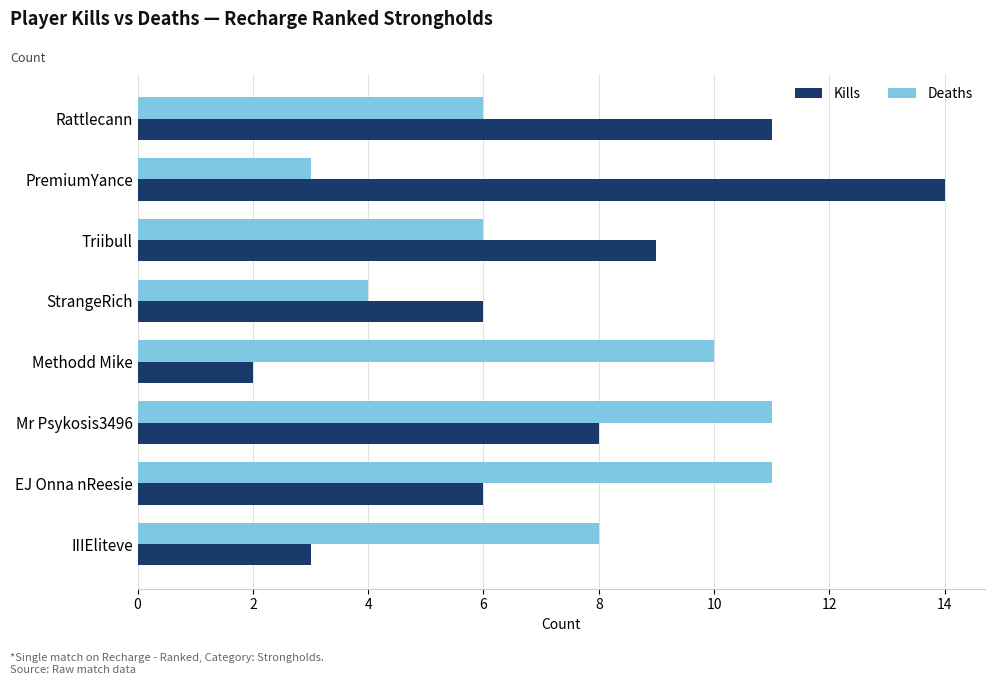

At how many categories does at least one series exceed 7?

7